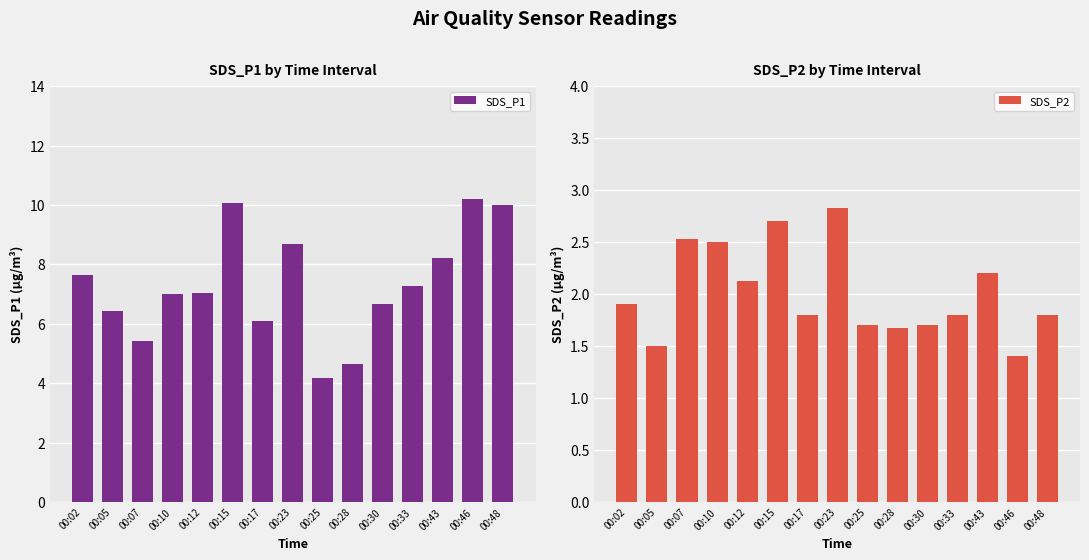

Reading left to right, transcribe all the data shown in this chart.

SDS_P1: 00:02=7.6	00:05=6.4	00:07=5.4	00:10=7.0	00:12=7.0	00:15=10.1	00:17=6.1	00:23=8.7	00:25=4.2	00:28=4.6	00:30=6.7	00:33=7.3	00:43=8.2	00:46=10.2	00:48=10.0
SDS_P2: 00:02=1.9	00:05=1.5	00:07=2.5	00:10=2.5	00:12=2.1	00:15=2.7	00:17=1.8	00:23=2.8	00:25=1.7	00:28=1.7	00:30=1.7	00:33=1.8	00:43=2.2	00:46=1.4	00:48=1.8